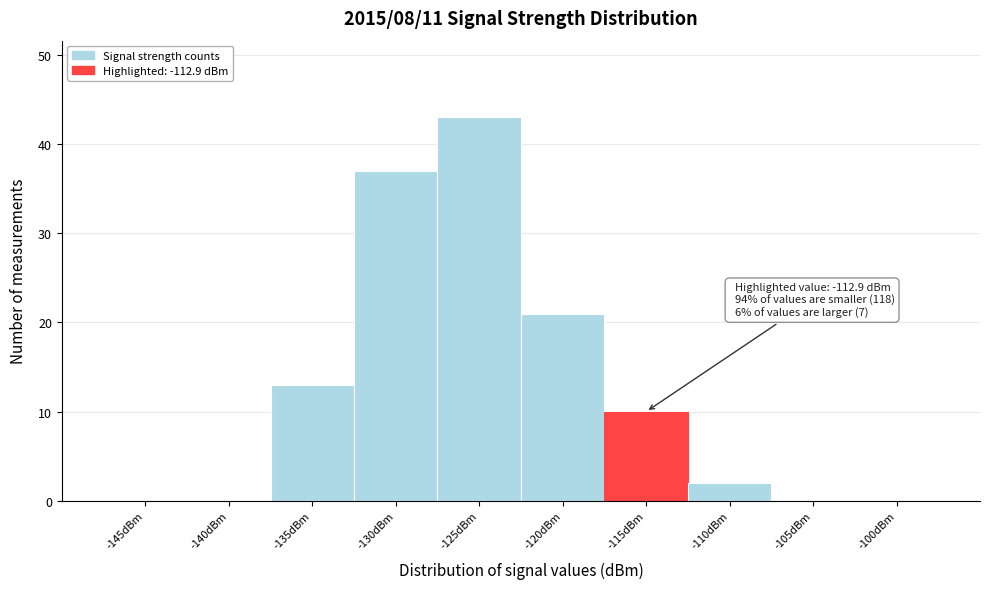

Reading left to right, extract all data points from this chart.

-145dBm=0	-140dBm=0	-135dBm=13	-130dBm=37	-125dBm=43	-120dBm=21	-115dBm=10	-110dBm=2	-105dBm=0	-100dBm=0